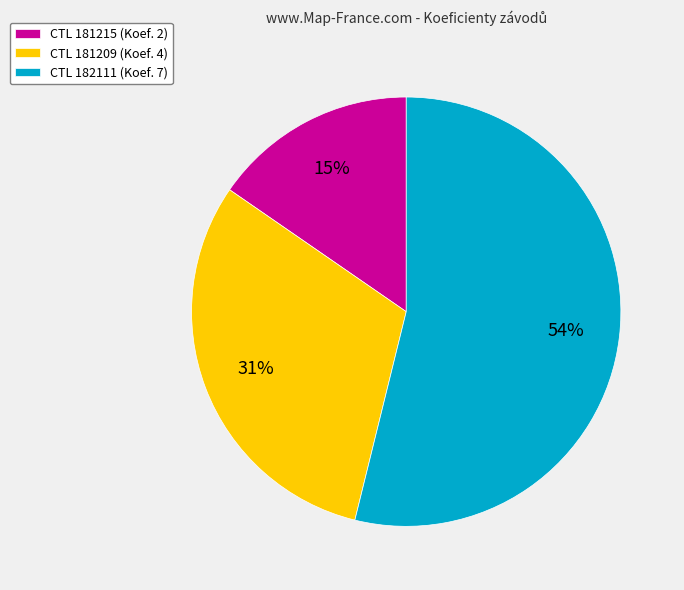

What is the majority slice?

CTL 182111 (Koef. 7)